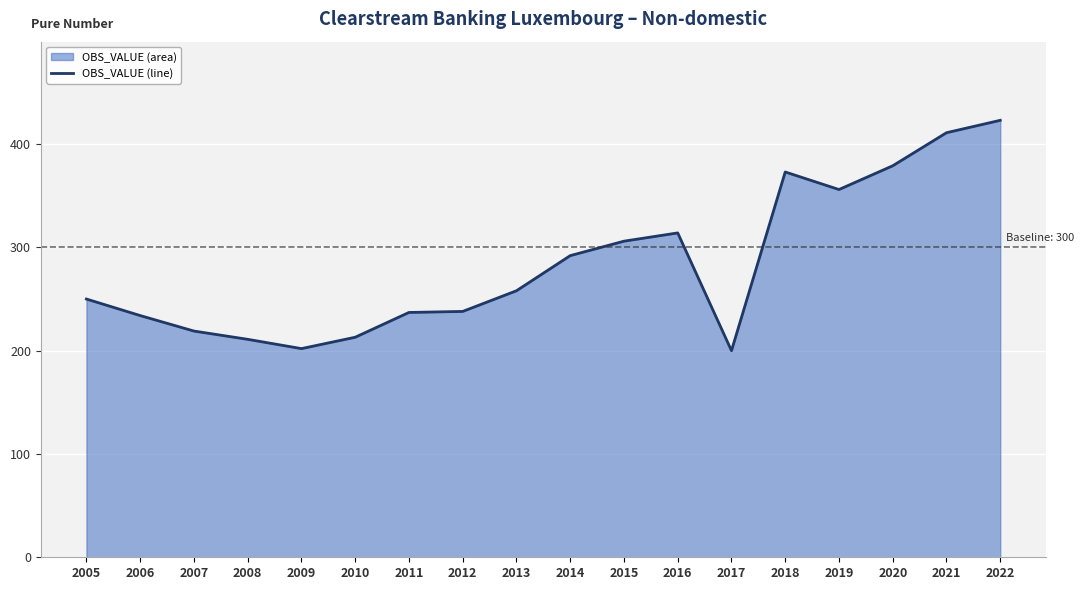

At which category does the data reach its first local peak?

2016